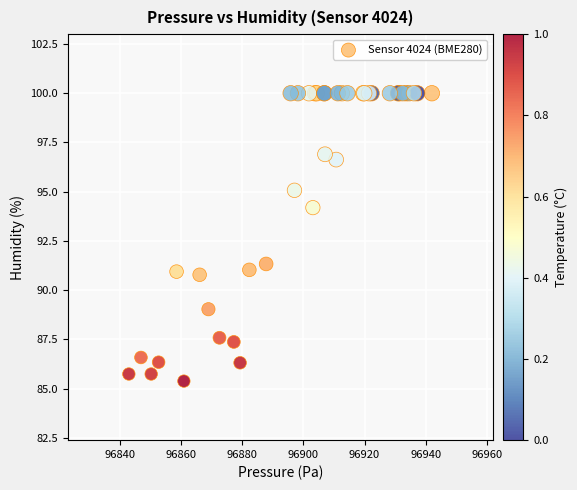

What Y value in the scatter plot is closest to 92?

91.3